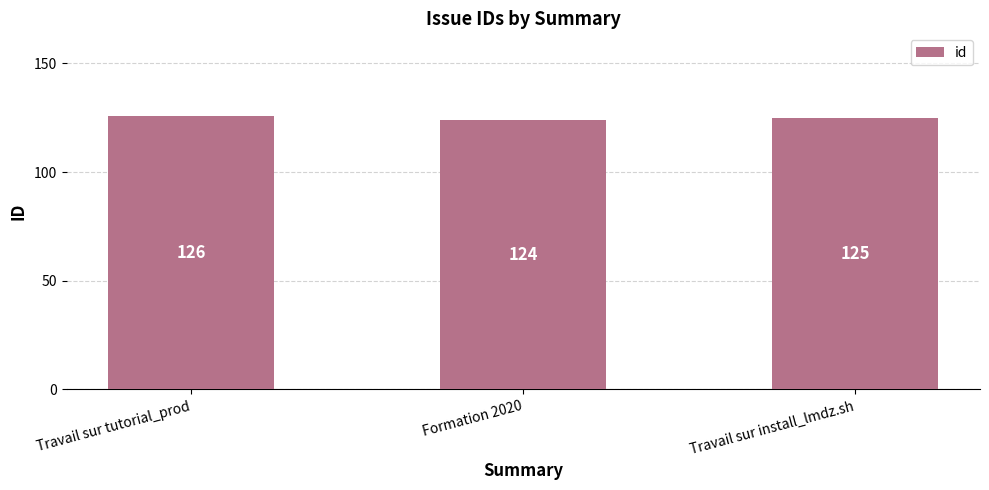

Between Travail sur tutorial_prod and Formation 2020, which is larger?

Travail sur tutorial_prod